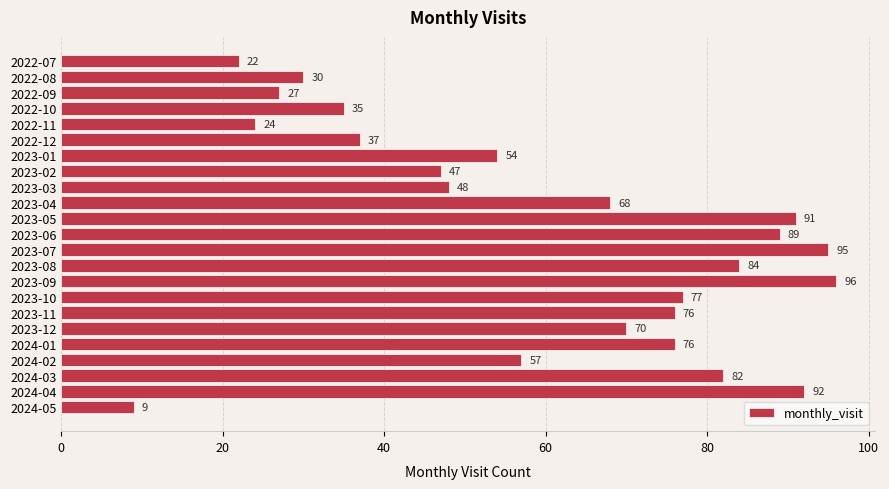

Is it true that the value at 2022-08 is 30?

True